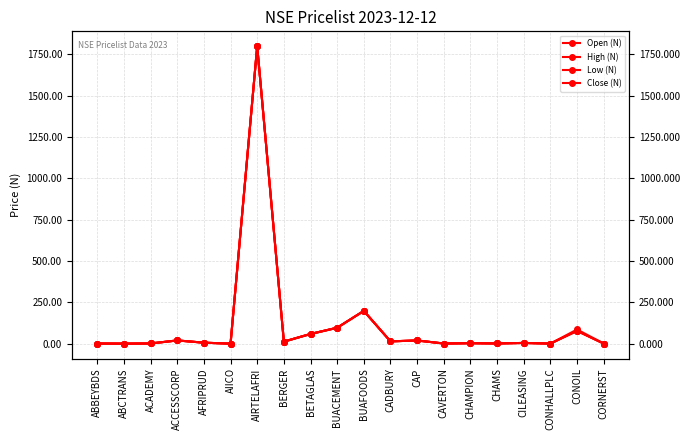

What is the value of the Low (N) point at the 10th from the left?

97.0